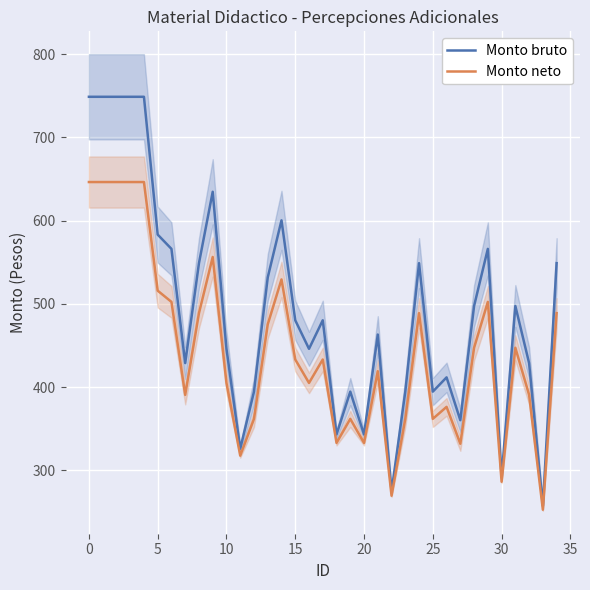

How many data points does each series have?

35